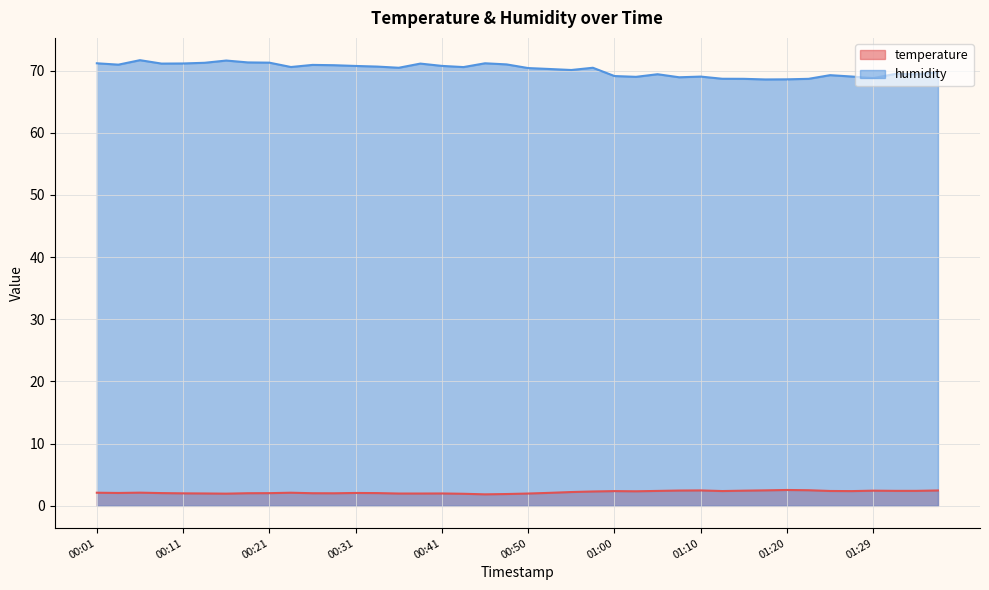

What is the difference between the maximum and minimum values in the temperature series?

0.7